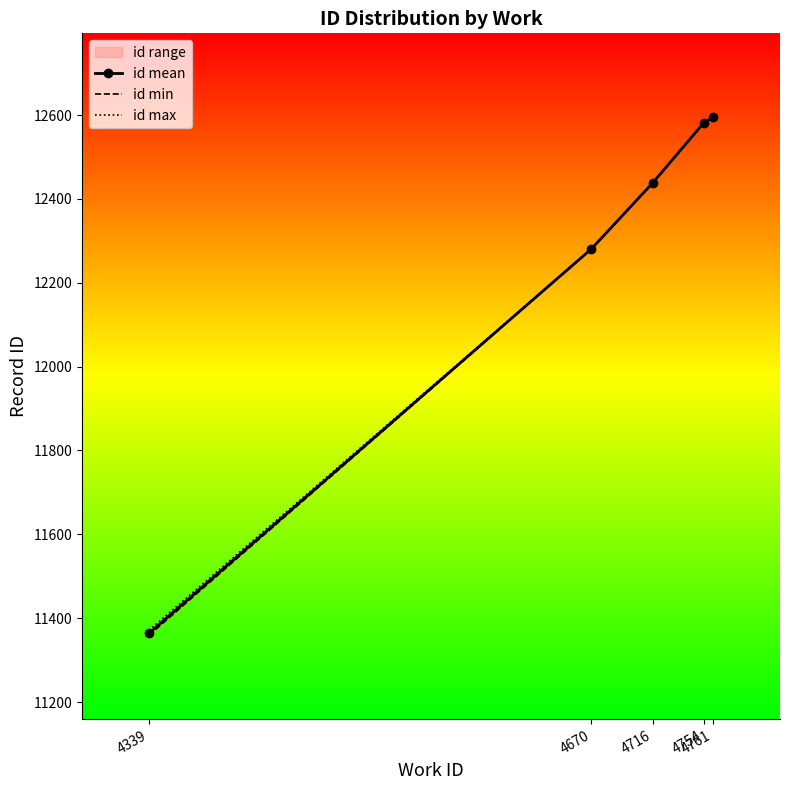

What is the difference between the maximum and minimum values in the id min series?

1236.0